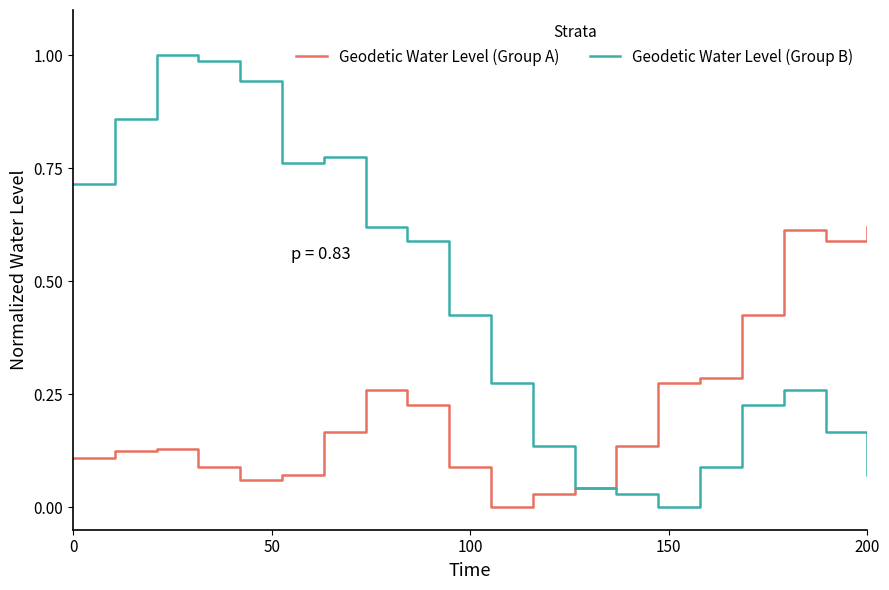

Rank the series by their maximum value, from lowest to highest.

Geodetic Water Level (Group A), Geodetic Water Level (Group B)